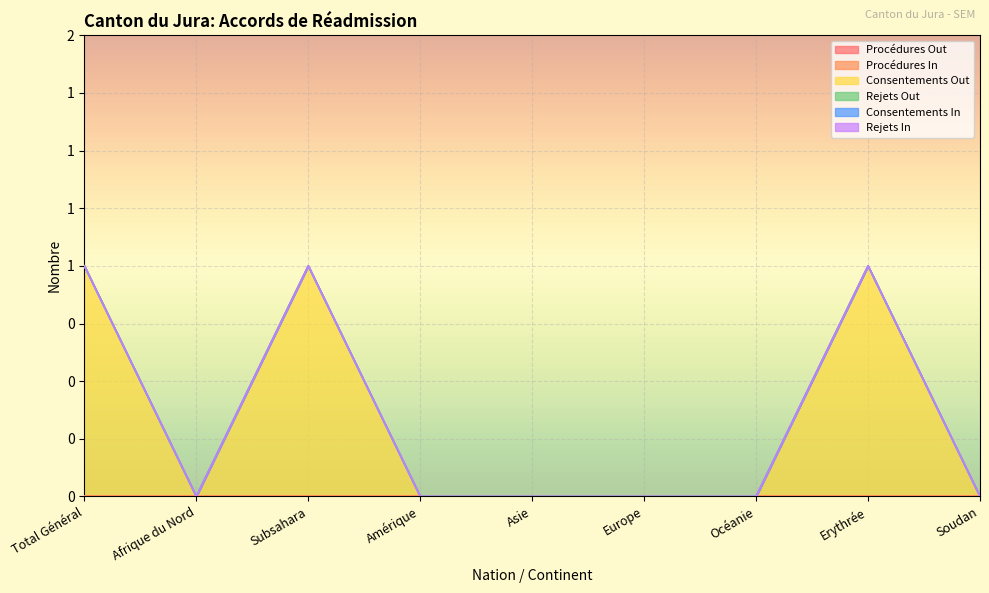

Between Erythrée and Soudan, which series saw the biggest shift?

Consentements Out